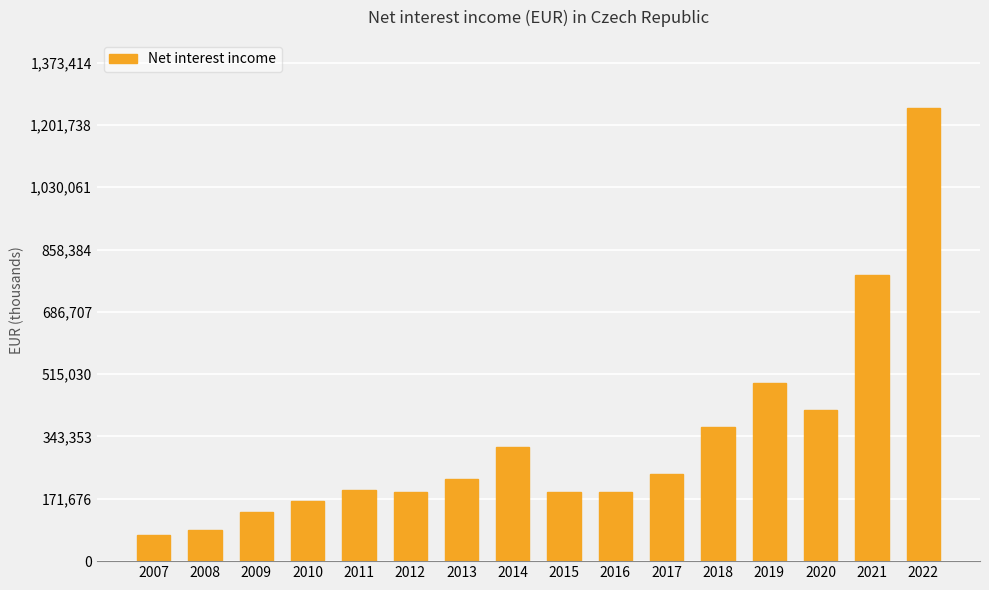

True or false: the data shows 734827 at 2019.

False